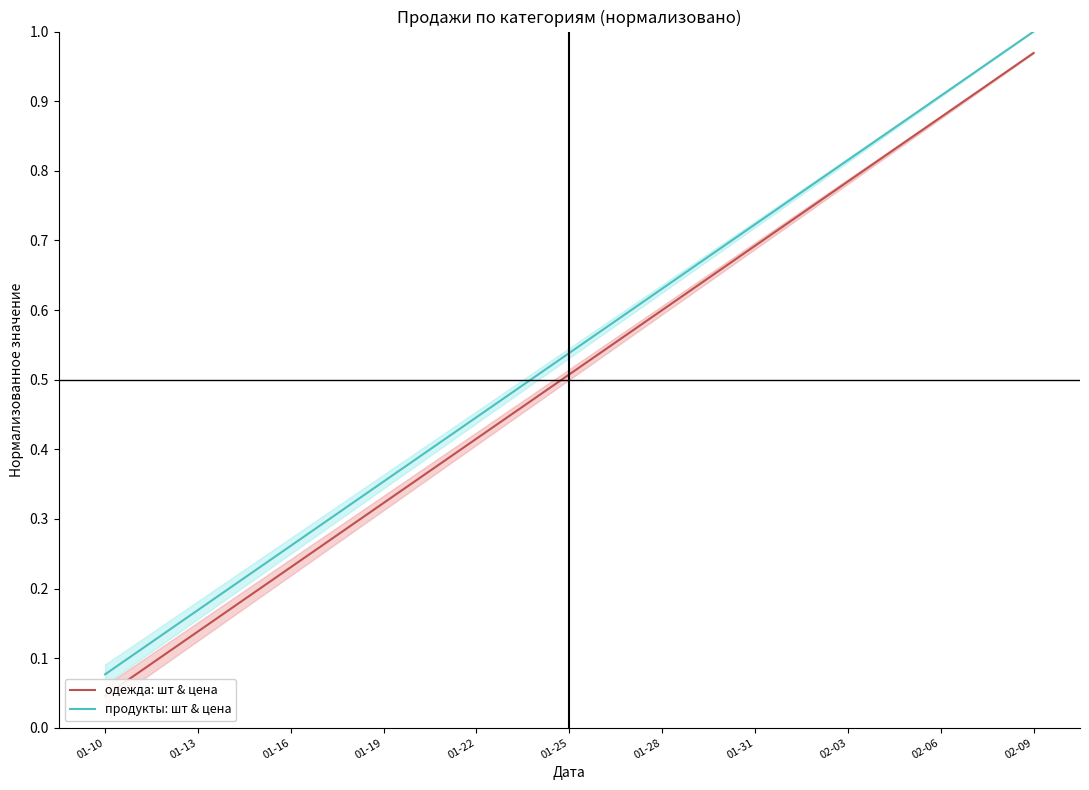

How many lines are shown in the chart?

2